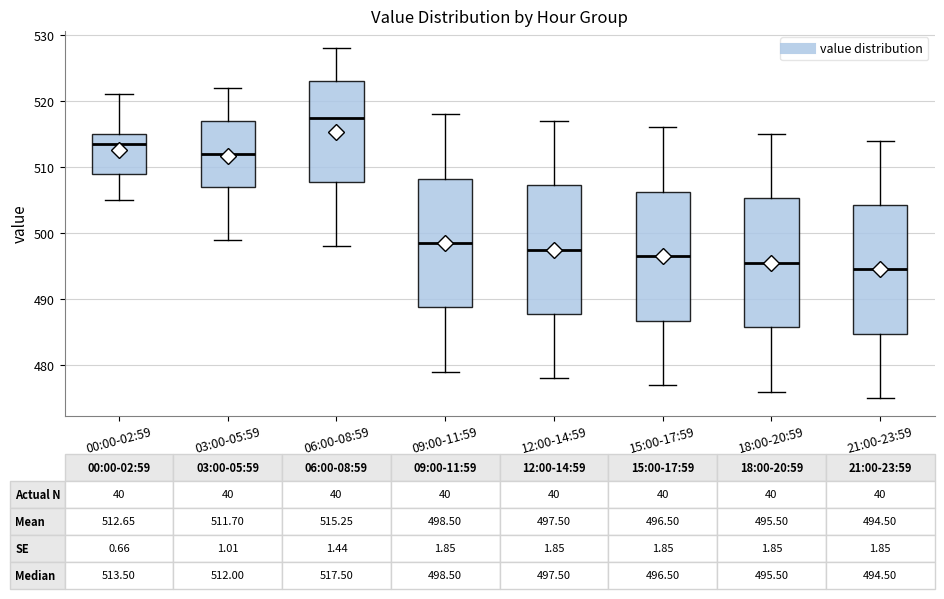

Which box's median line is the lowest?

21:00-23:59